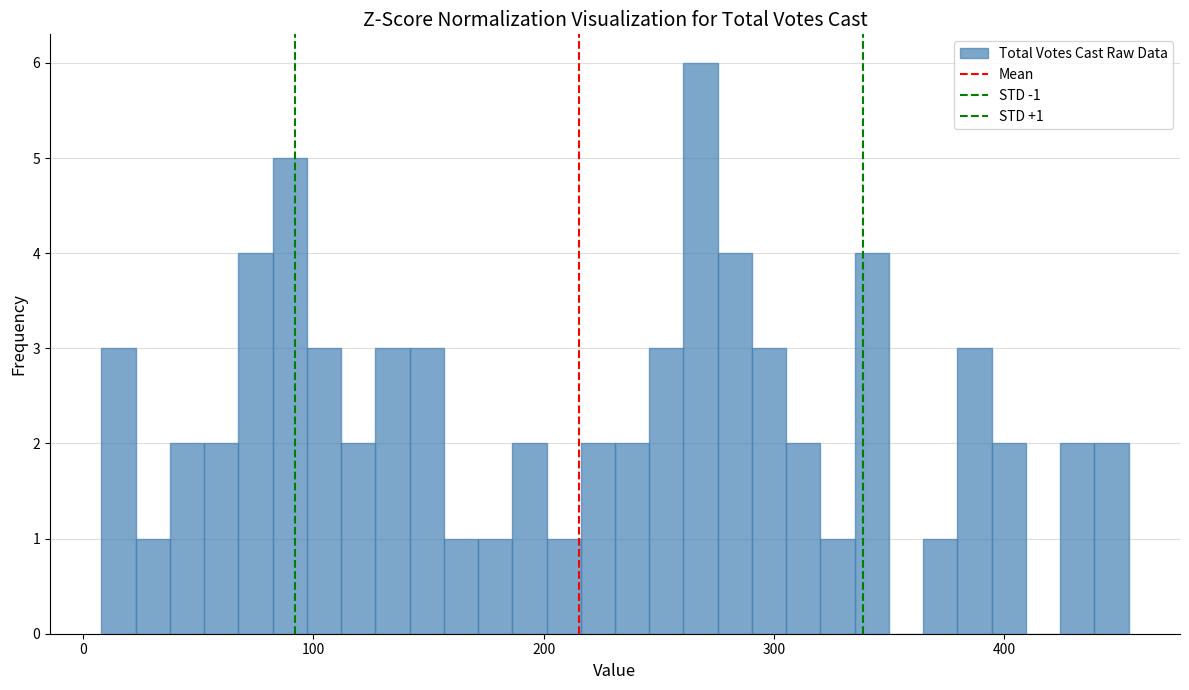

Around what value on the x-axis is the tallest bar? Give the approximate position of its centre, as read against the axis.

270